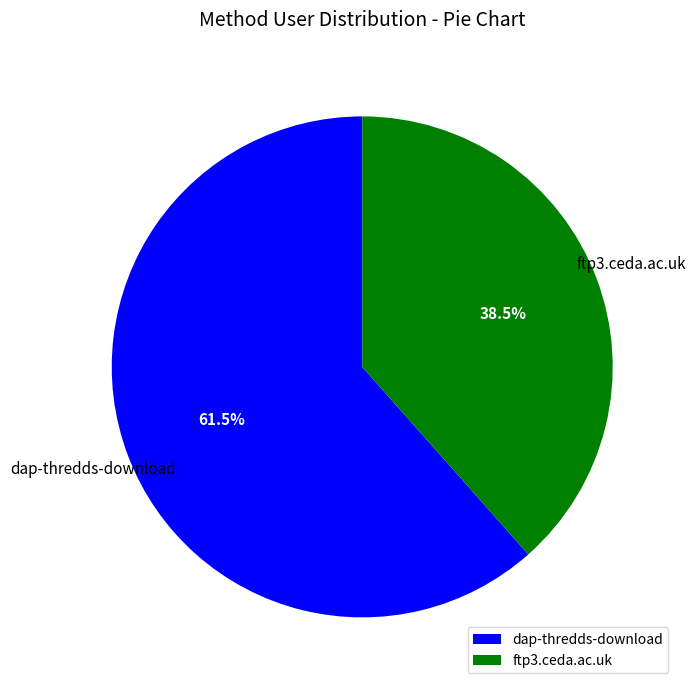

What is the majority slice?

dap-thredds-download